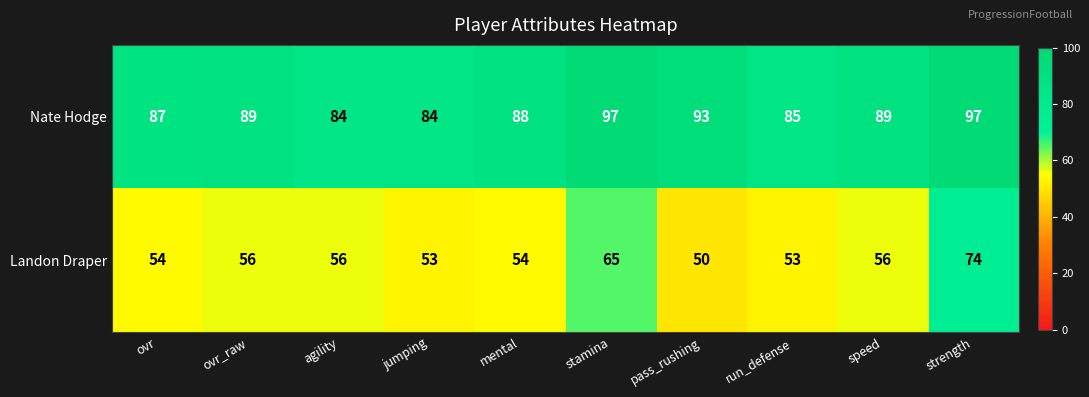

What is the difference between the highest and lowest values at ovr?

33